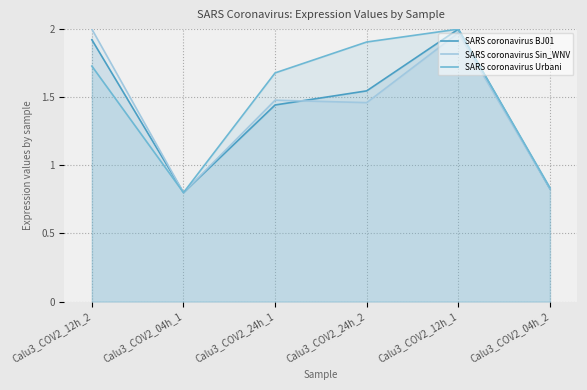

How many data points does each series have?

6